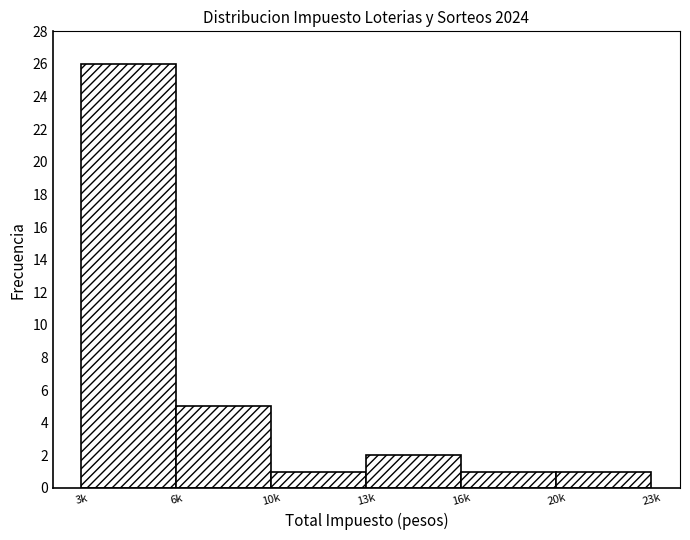

Reading left to right, extract all data points from this chart.

3k=26	6k=5	10k=1	13k=2	16k=1	23k=1